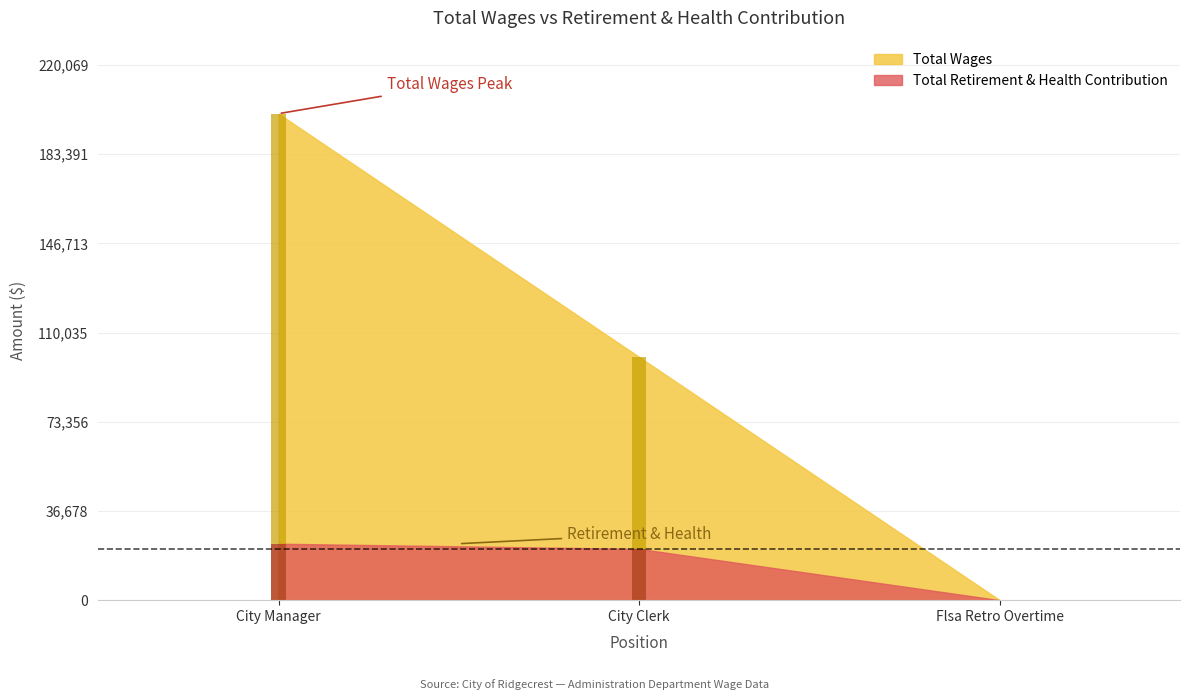

What position from the right is Flsa Retro Overtime?

1